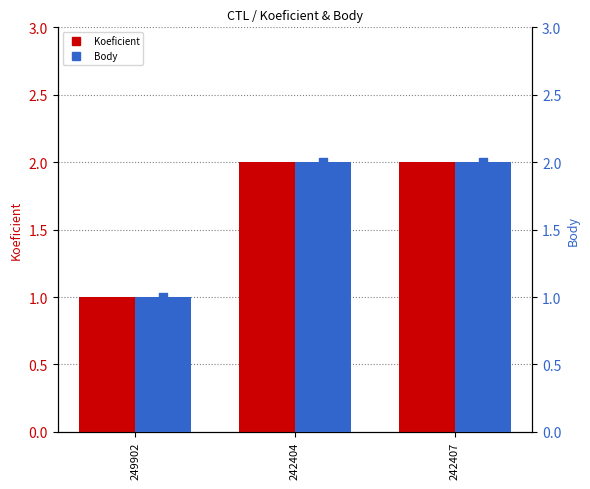

Which series has the largest total across all categories?

Koeficient